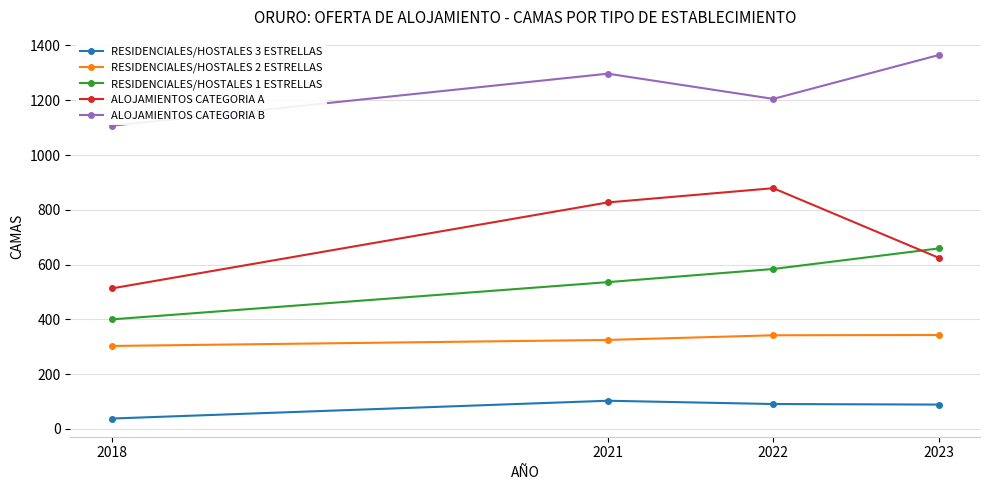

True or false: RESIDENCIALES/HOSTALES 2 ESTRELLAS has a value of 342 at 2022.

True